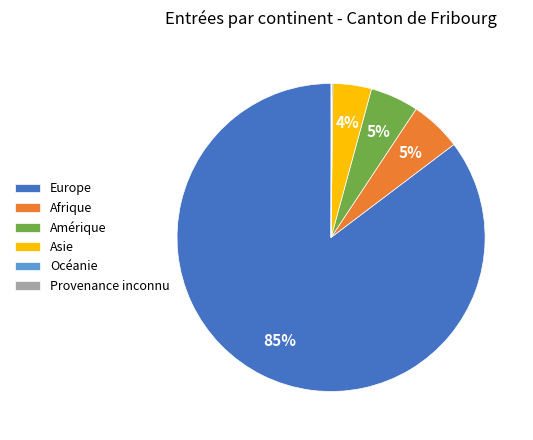

Which category has the biggest portion of the pie?

Europe